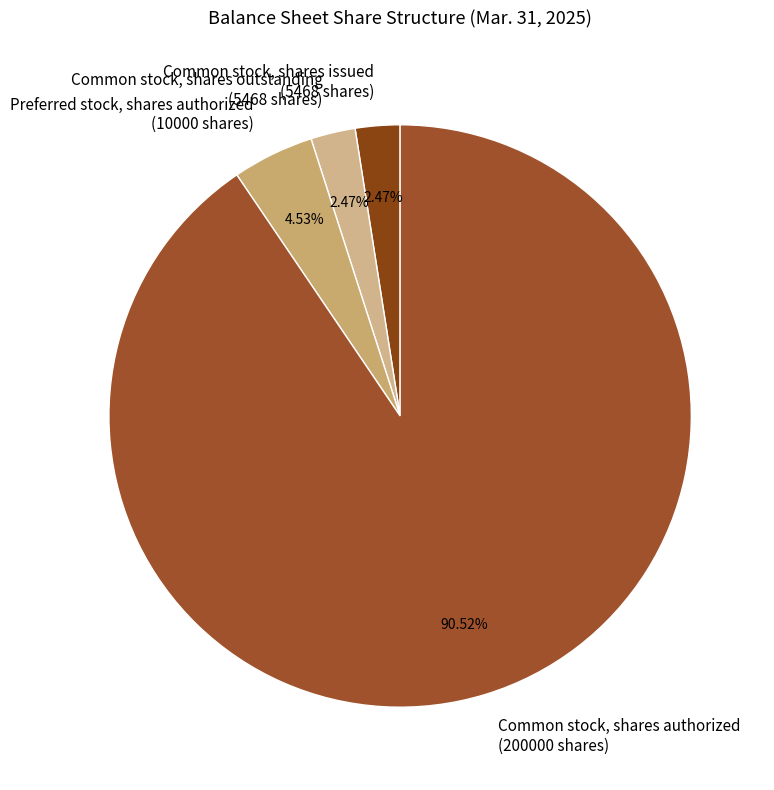

How many segments does this pie chart have?

4